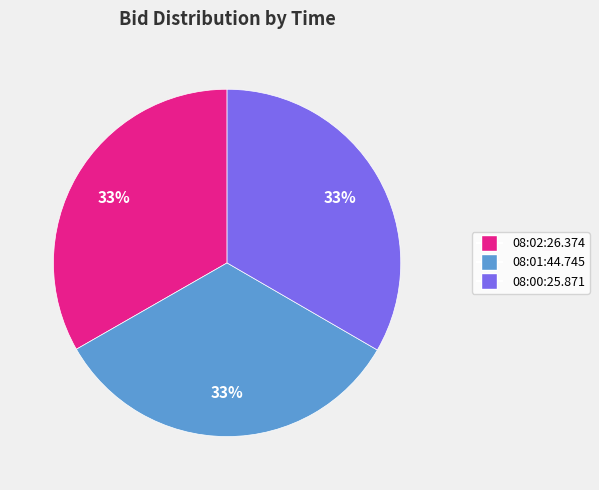

Count the number of slices in the pie.

3